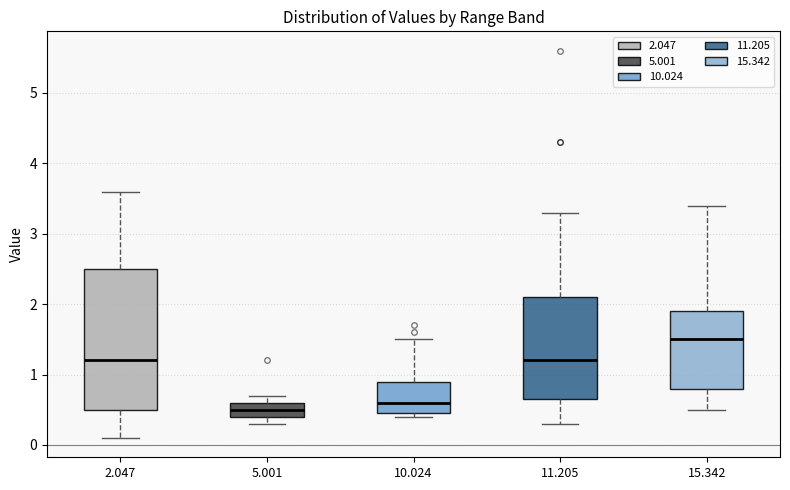

Comparing the boxes themselves (not the whiskers), which one is the tallest?

2.047